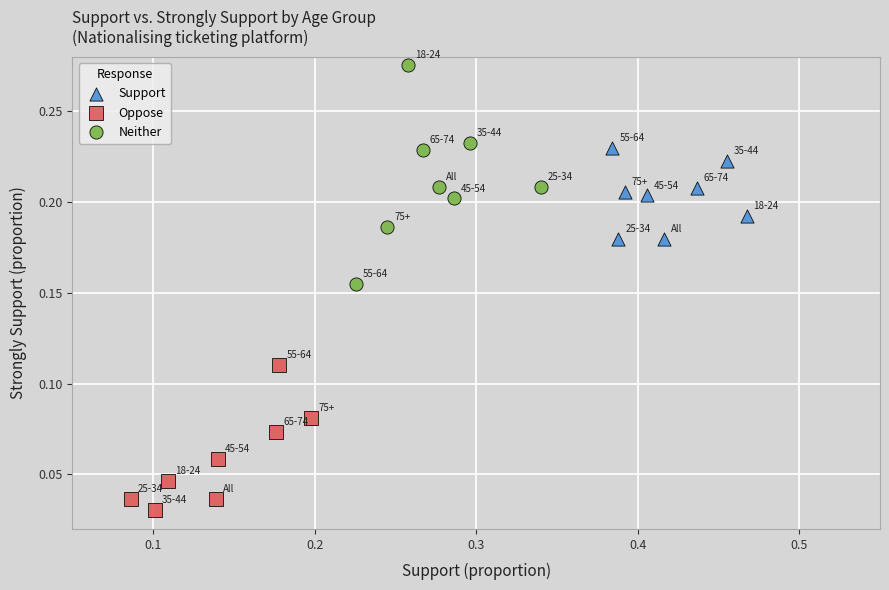

Which series contains the highest Y value?

Neither